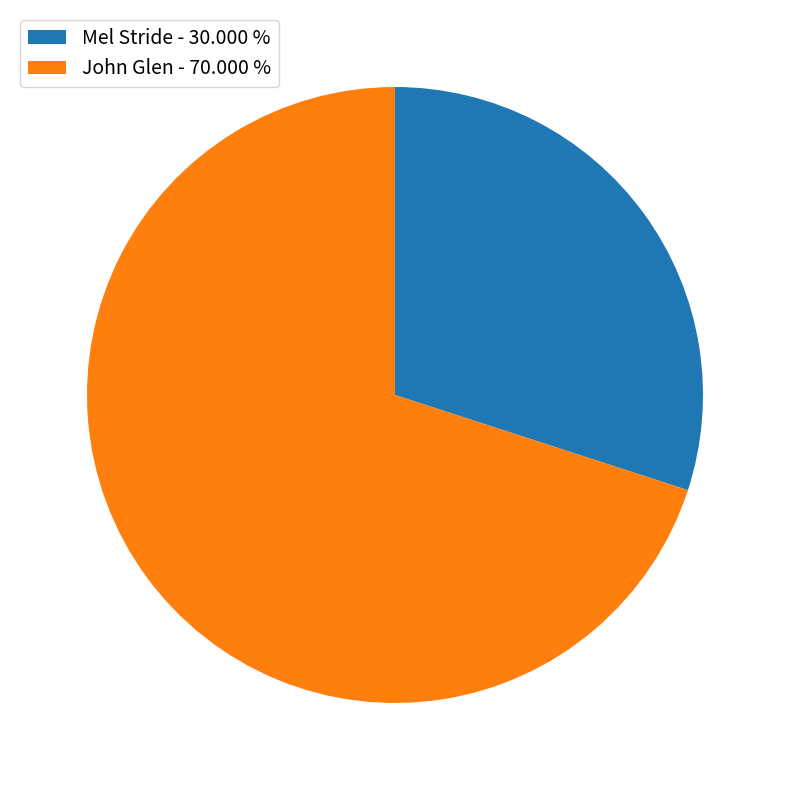

Which category has the smallest portion of the pie?

Mel Stride - 30.000 %